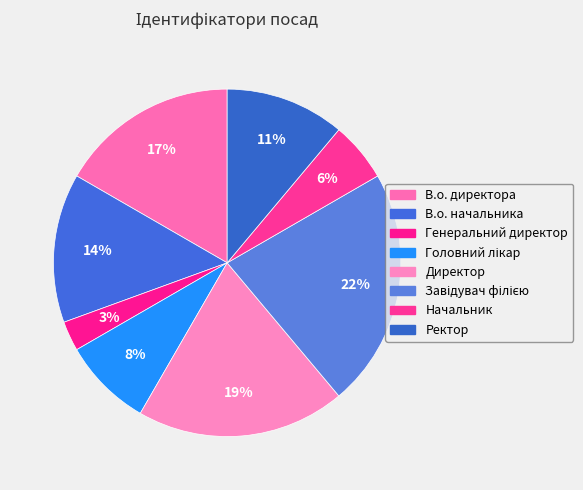

How many segments does this pie chart have?

8